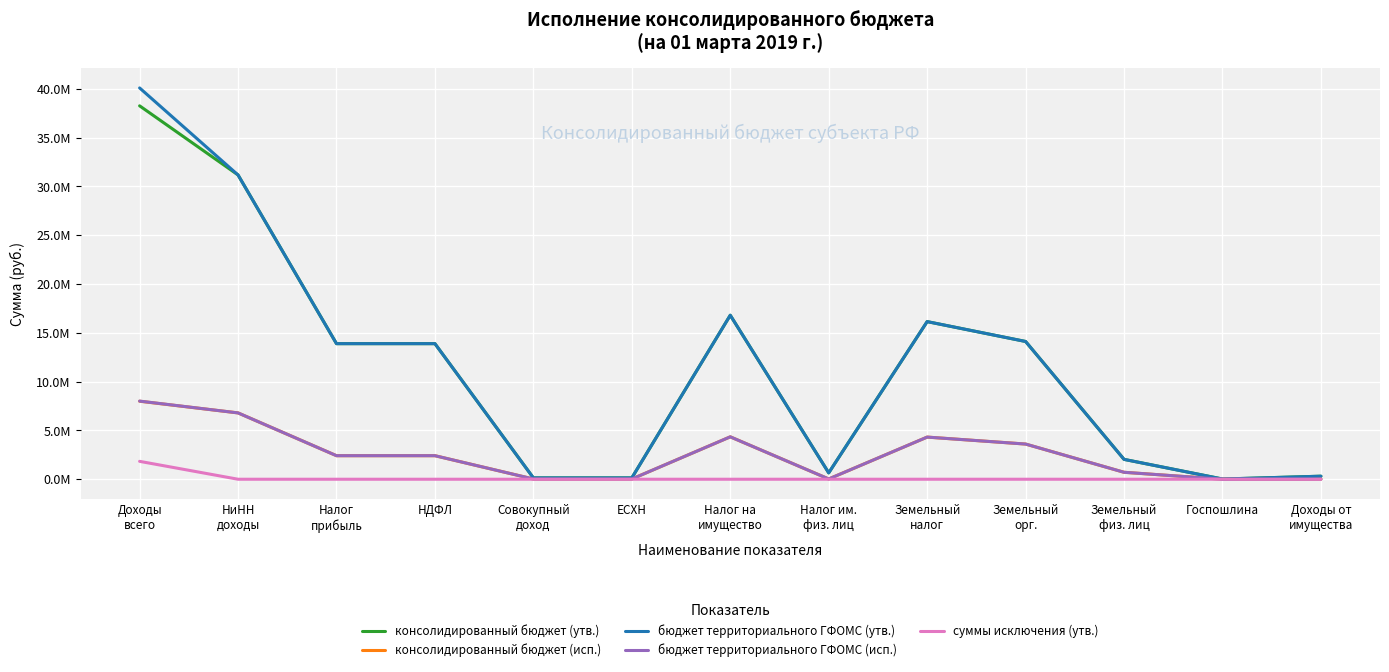

Is this an area chart (filled region under the line)?

No